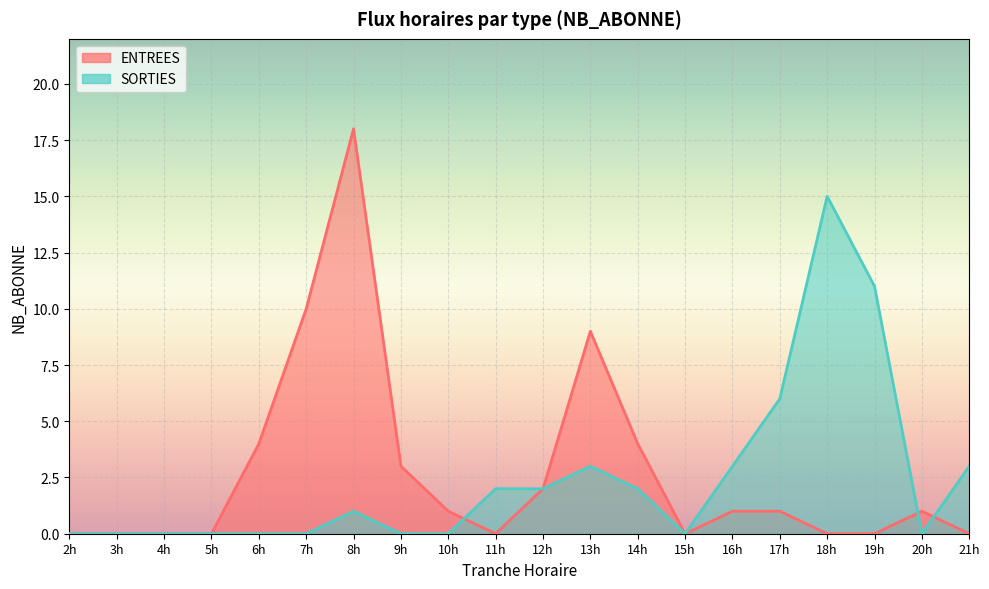

What is the highest value of the ENTREES series?

18